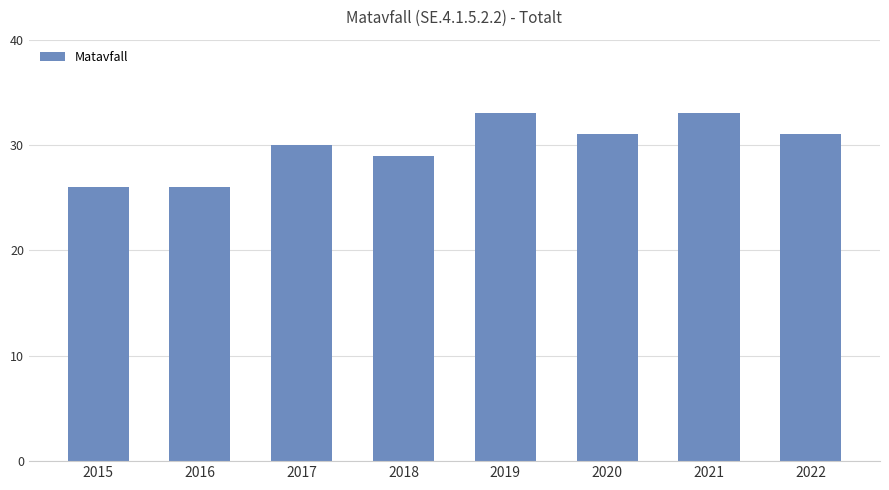

What is the change in value from 2018 to 2021?

+4